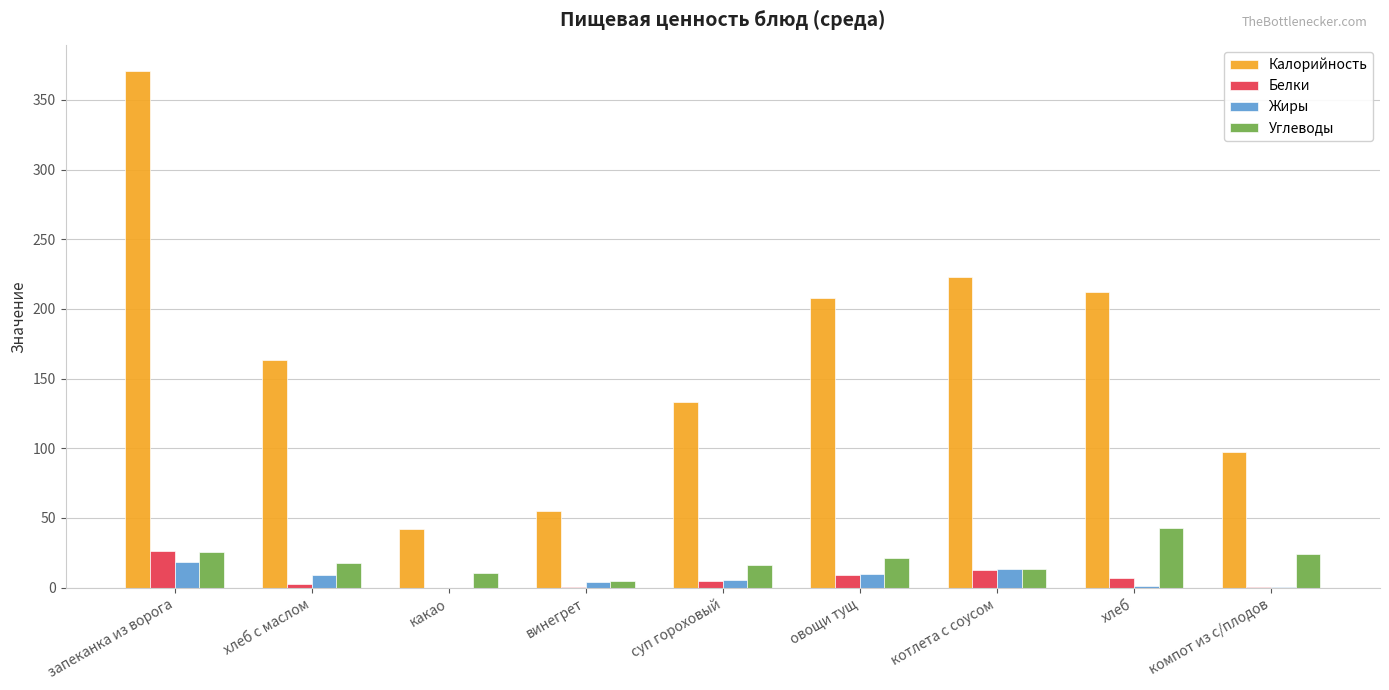

How many values in the Жиры series exceed 5?

5